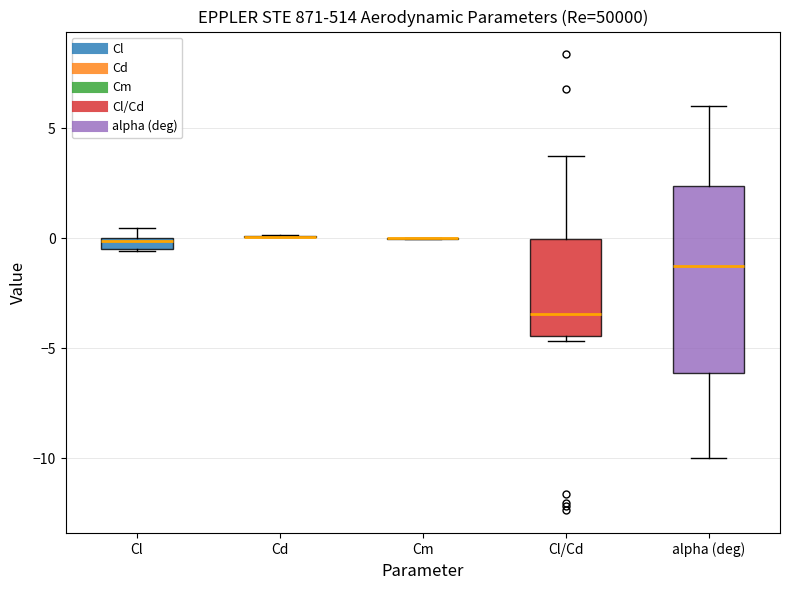

Where does the lower whisker of the box for alpha (deg) end on the y-axis? The values are not printed on the chart, so give them approximately, as read against the axis.

-10.0